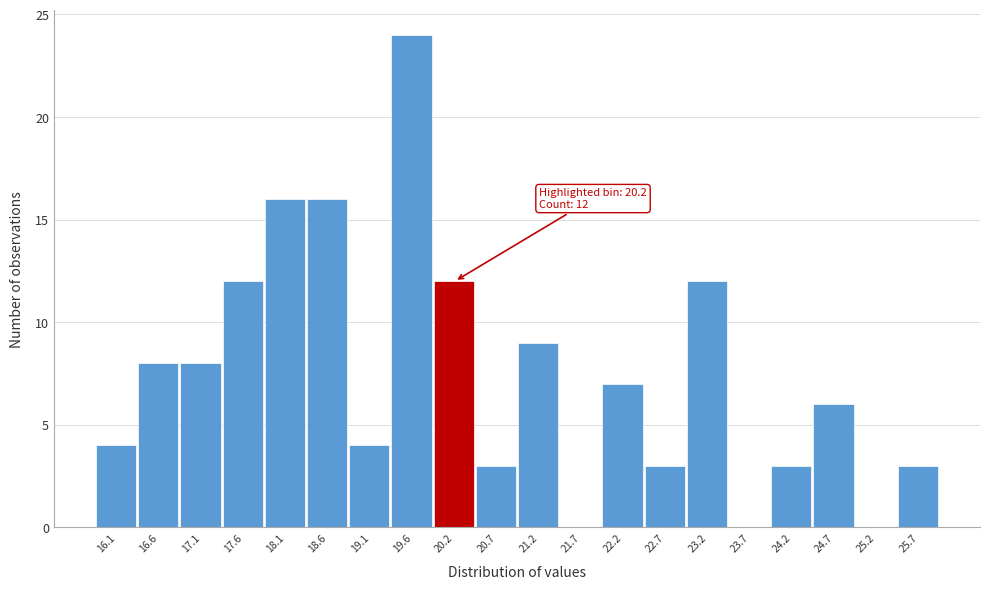

Which range on the x-axis has the tallest bar?

19.4 to 19.9